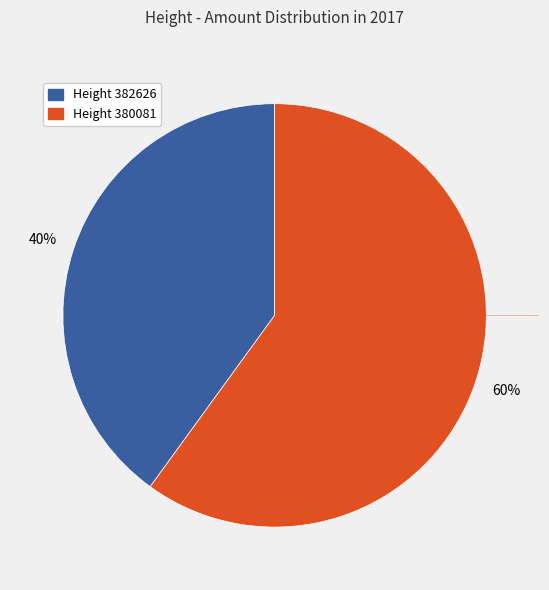

Rank the categories by value from lowest to highest.

Height 382626, Height 380081